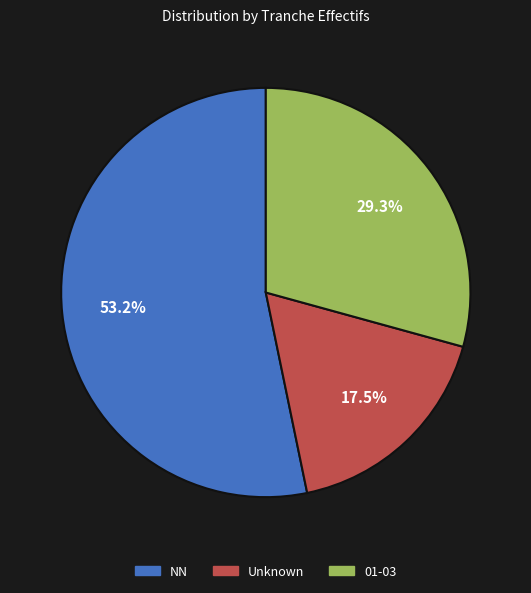

Approximately how many times larger is the value at NN compared to 01-03?

1.8